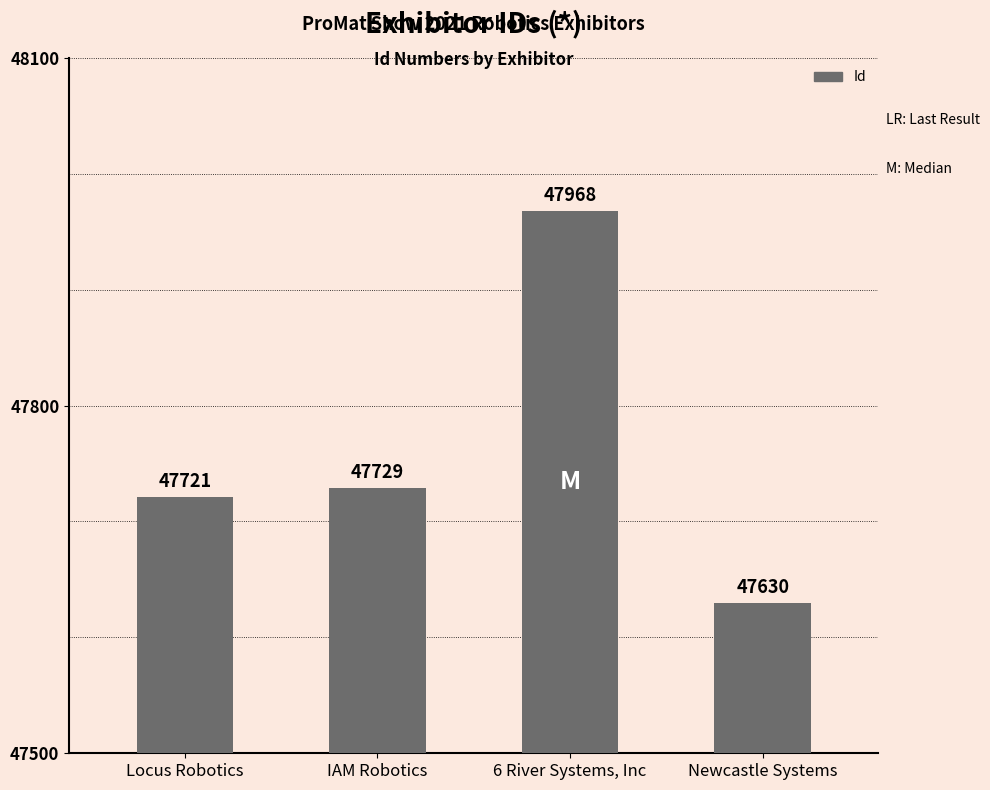

Reading right to left, extract all data points from this chart.

47630	47968	47729	47721